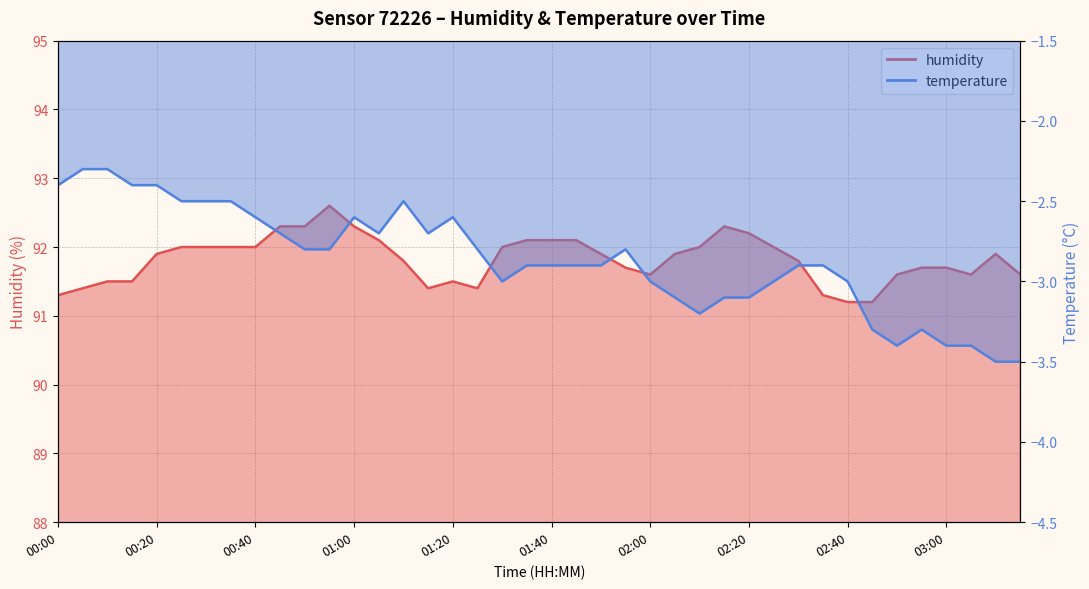

In temperature, how many points are higher than both neighbors (excluding endpoints)?

5